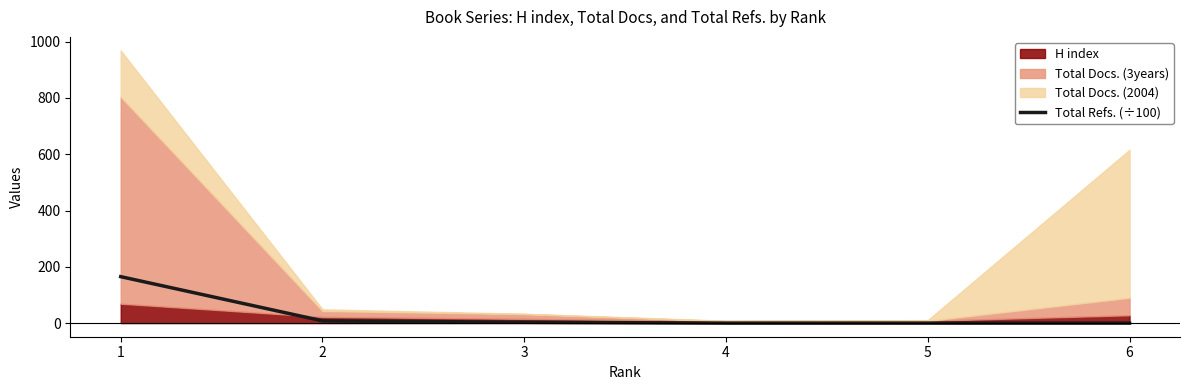

Which category has the lowest value across all series?

4